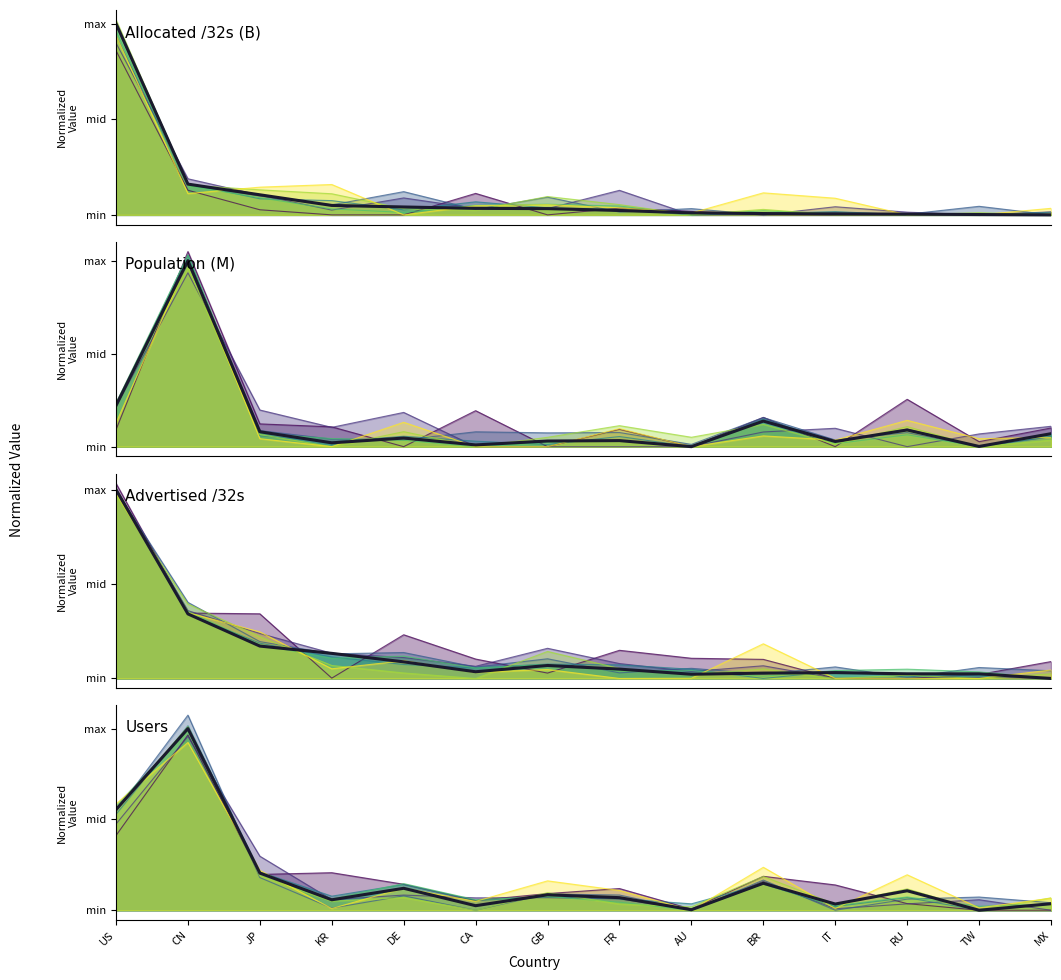

Rank the series by their average value, from highest to lowest.

Users (mean), Advertised /32s (mean), Population (M) (mean), Allocated /32s (B) (mean)